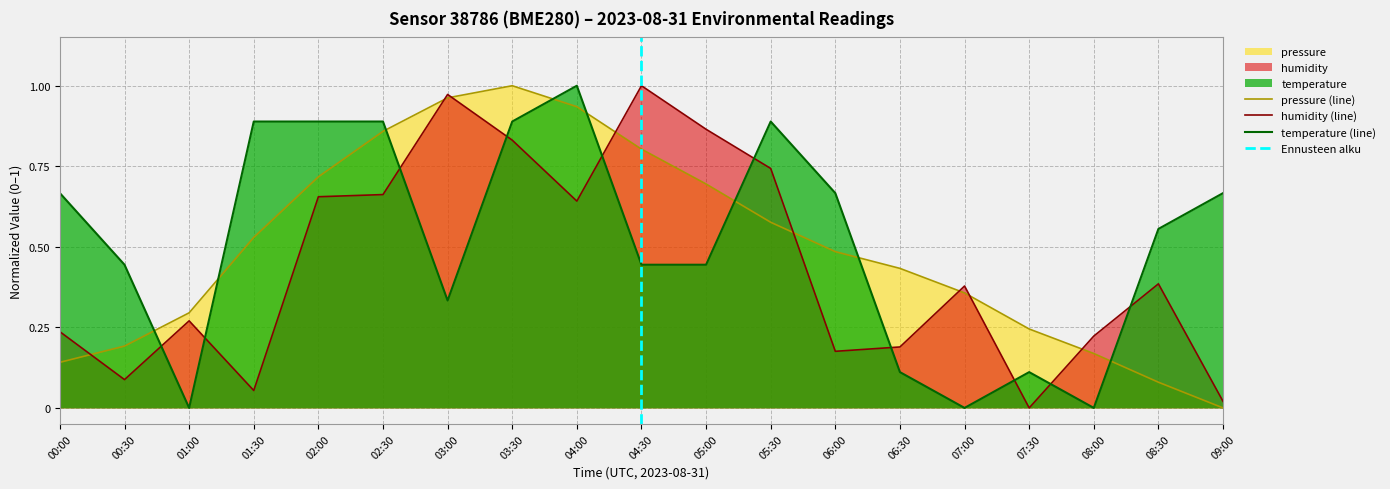

After their last crossing, which series has the higher values: temperature or pressure?

temperature